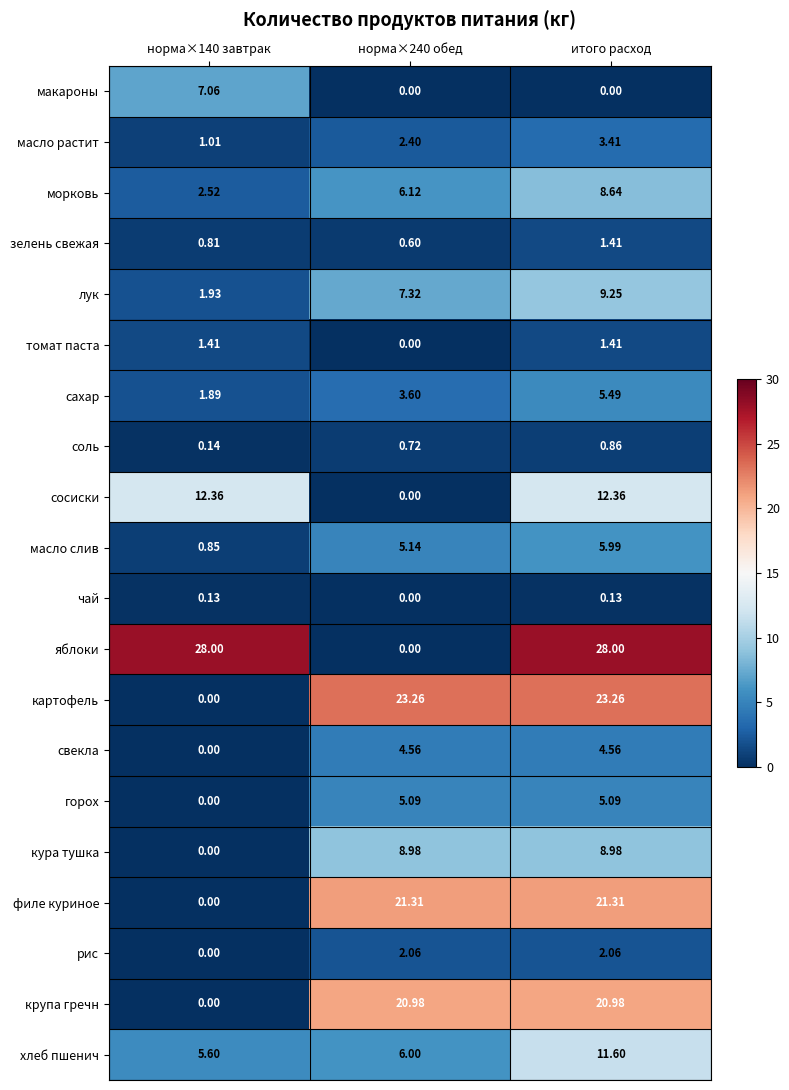

Which series changed the most between норма×140 завтрак and норма×240 обед?

яблоки